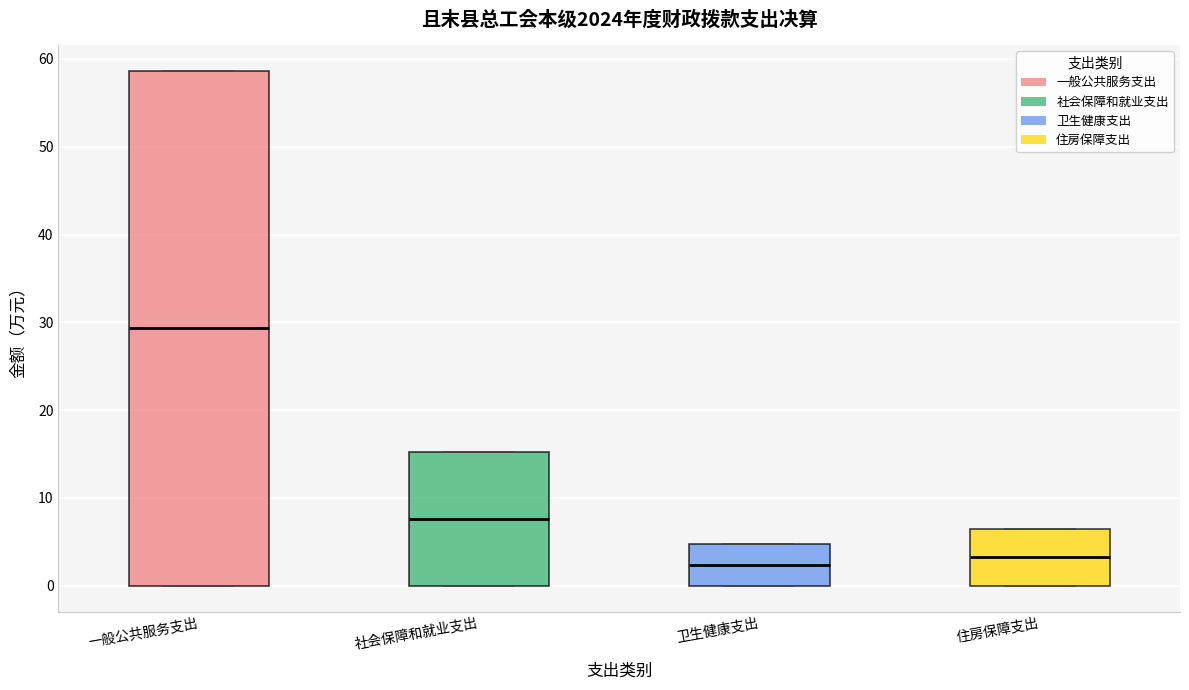

Reading left to right, read every box against the y-axis: the position of its median line, the range the box covers, and the ends of its whiskers. The values are not printed on the chart, so give them approximately, as read against the axis.

一般公共服务支出: median 29, box 0 to 59, whiskers 0 to 59
社会保障和就业支出: median 8, box 0 to 15, whiskers 0 to 15
卫生健康支出: median 2, box 0 to 5, whiskers 0 to 5
住房保障支出: median 3, box 0 to 6, whiskers 0 to 6